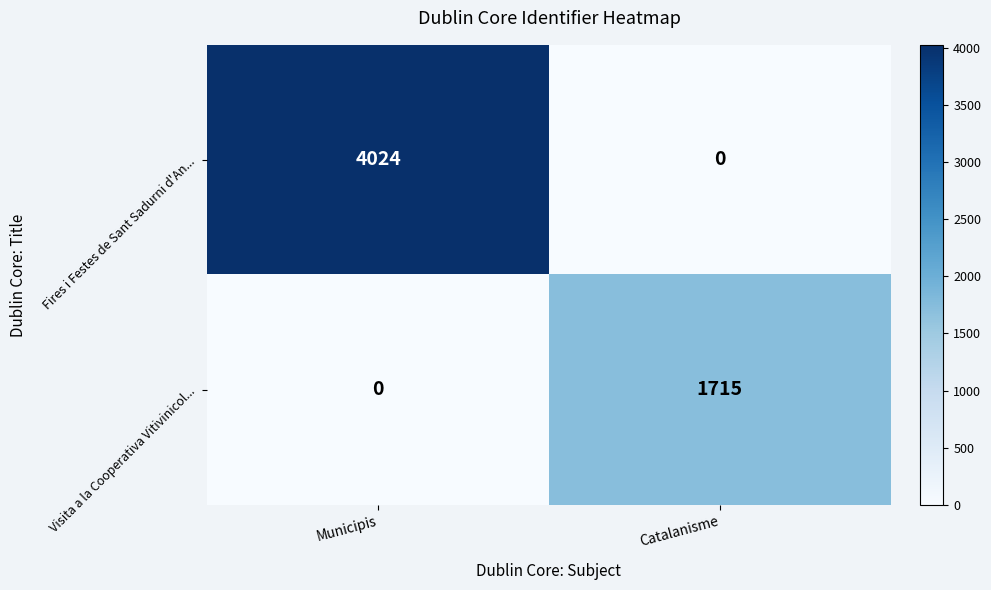

List the series in order of their peak value, lowest first.

Visita a la Cooperativa Vitivinicol..., Fires i Festes de Sant Sadurni d'An...